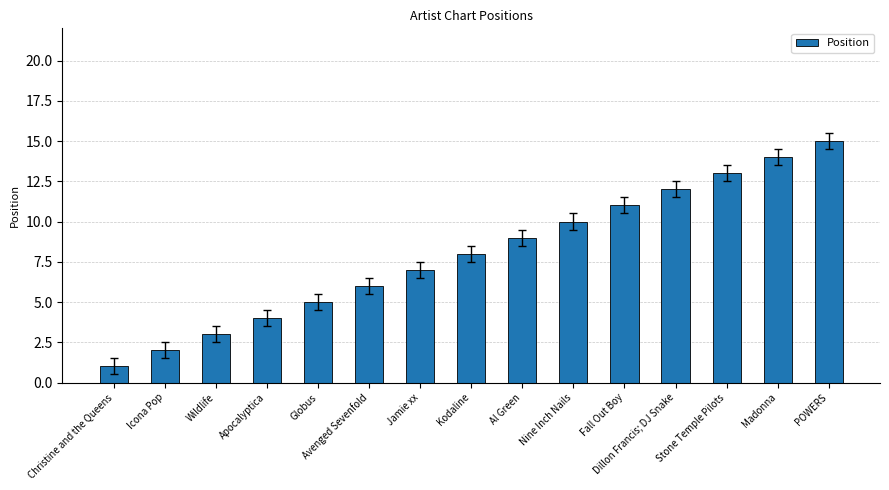

At which label is the value closest to 8?

Kodaline